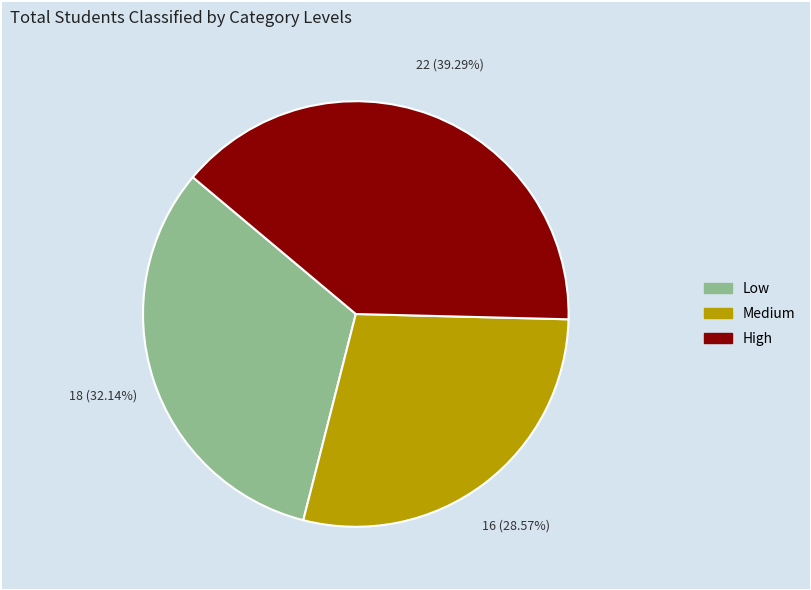

Does any single category account for the majority?

No